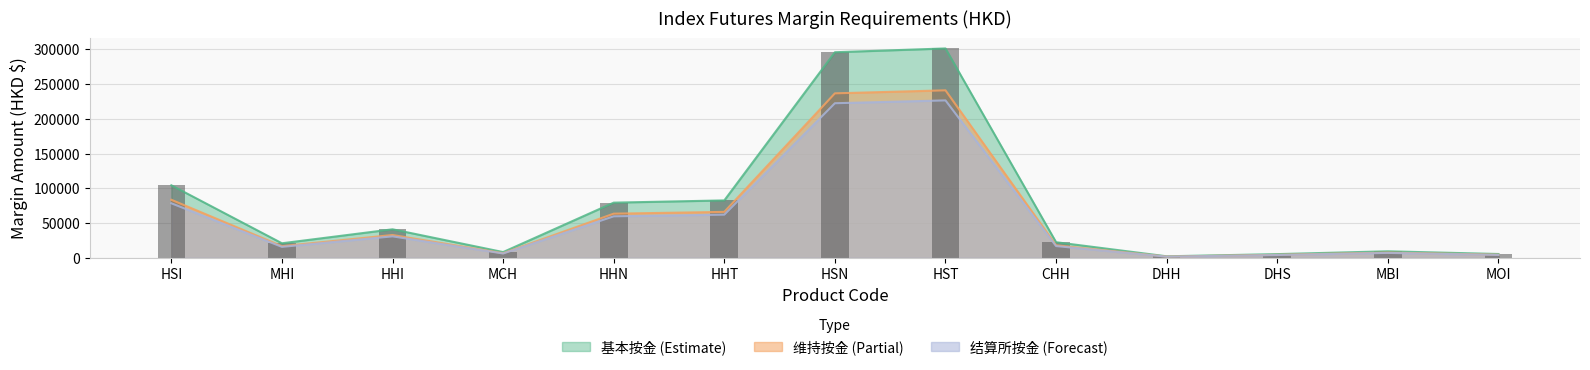

Which category has the highest value across all series?

HST